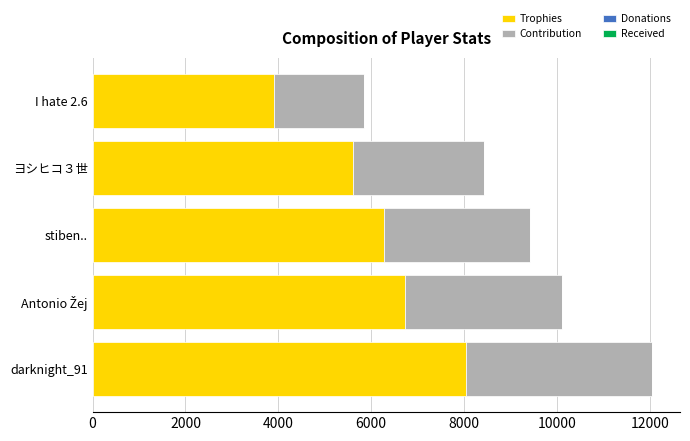

Read the Trophies value at I hate 2.6, to the nearest 100.

3900